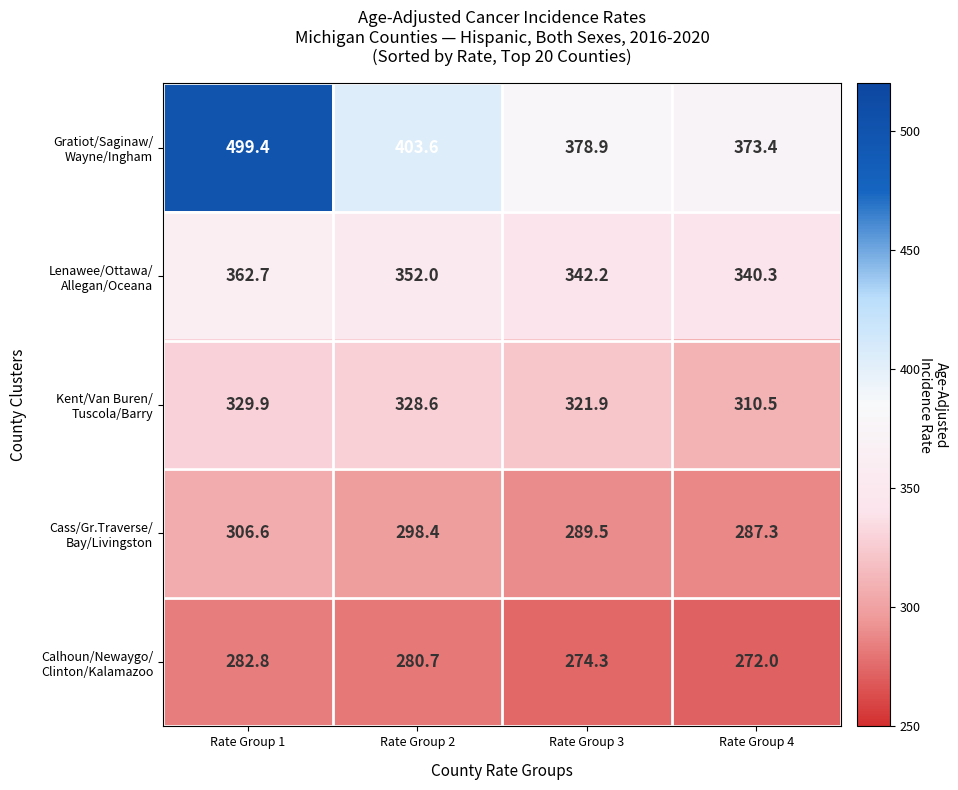

At which category does the chart reach its minimum across all series?

Rate Group 4